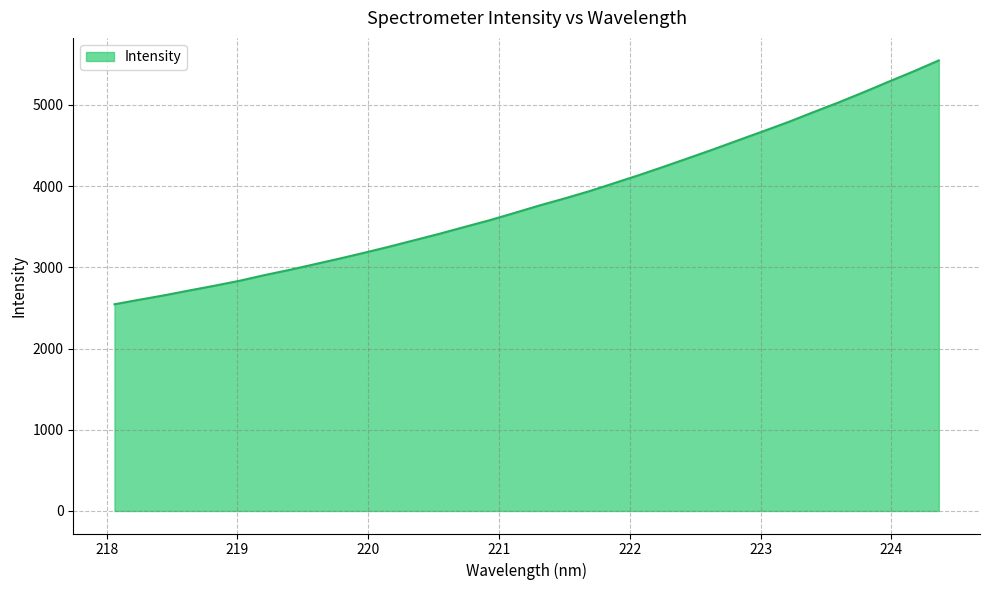

What is the difference between the maximum and minimum values?

3003.2